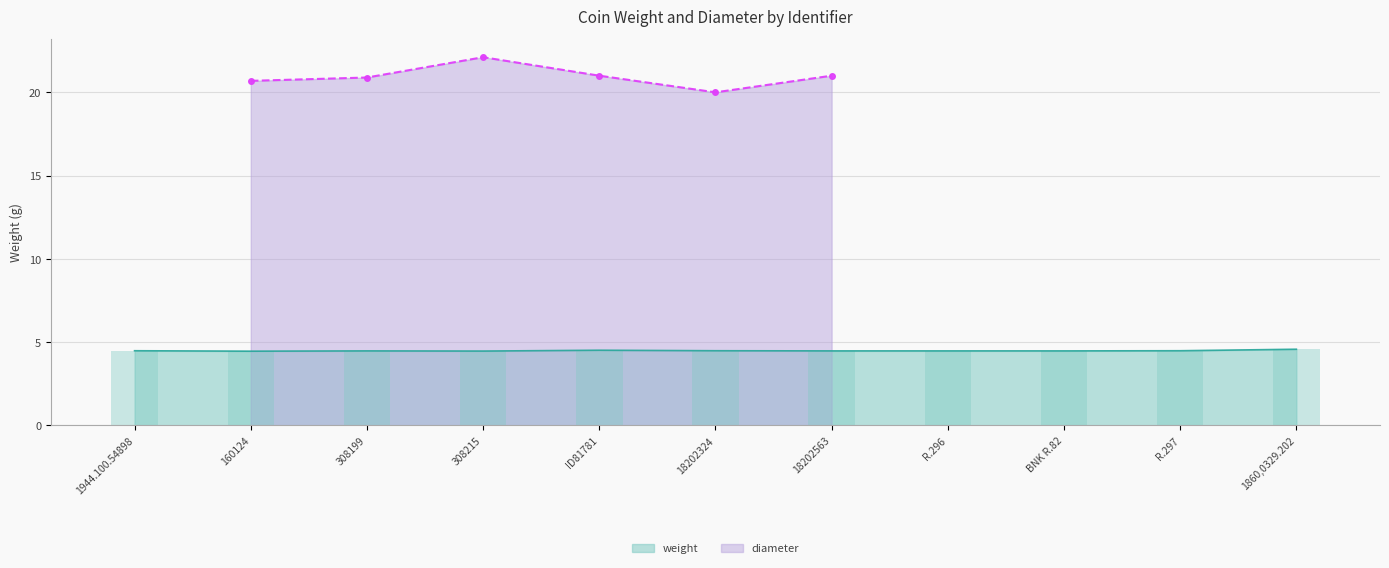

What is the lowest value of the weight series?

4.5